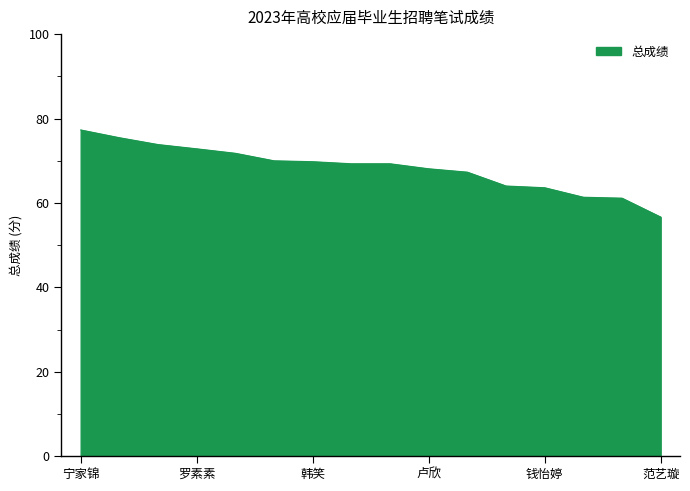

What is the difference between the maximum and minimum values?

20.6